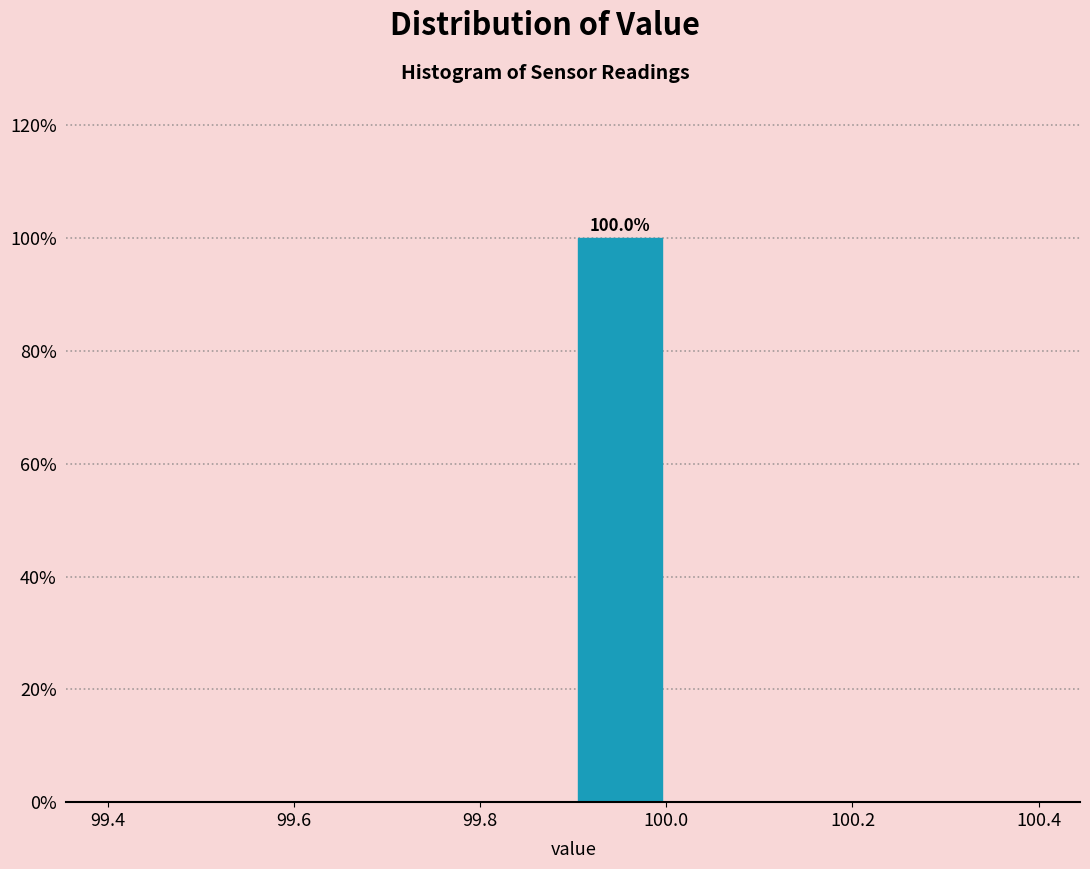

Which range on the x-axis has the tallest bar?

99.9 to 100.0